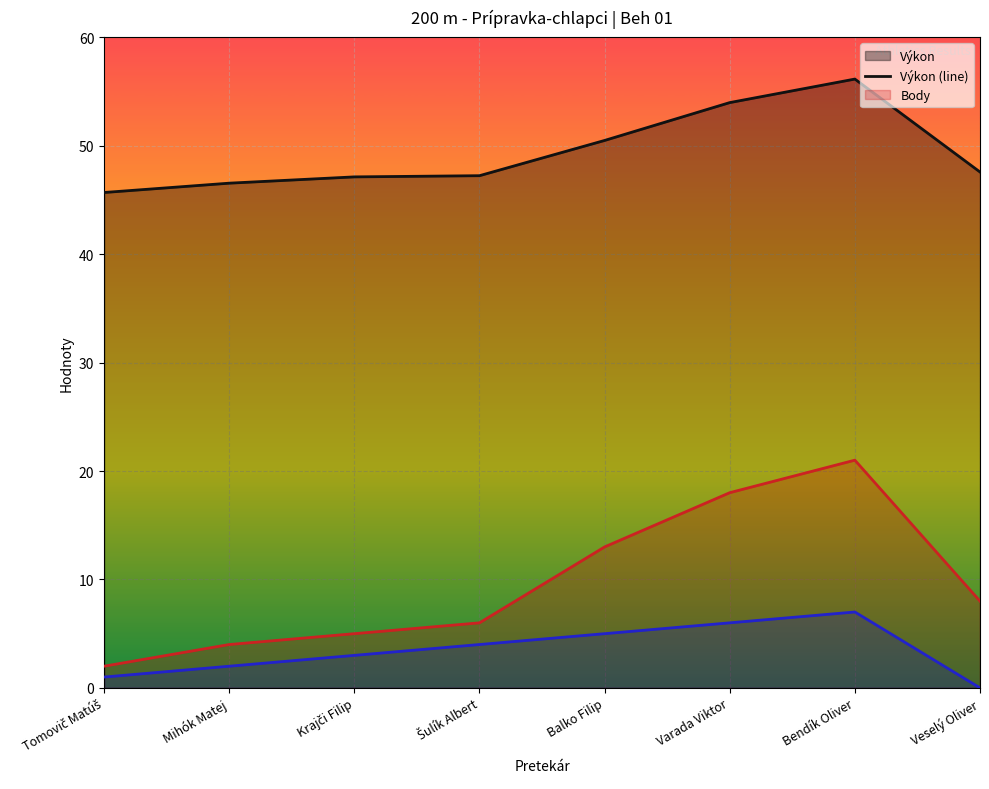

Reading left to right, extract all data points from this chart.

Výkon (line): Tomovič Matúš=45.7	Mihók Matej=46.5	Krajči Filip=47.1	Šulík Albert=47.2	Balko Filip=50.5	Varada Viktor=54.0	Bendík Oliver=56.1	Veselý Oliver=47.6
Body (line): Tomovič Matúš=2.0	Mihók Matej=4.0	Krajči Filip=5.0	Šulík Albert=6.0	Balko Filip=13.0	Varada Viktor=18.0	Bendík Oliver=21.0	Veselý Oliver=8.0
Poradie (line): Tomovič Matúš=1.0	Mihók Matej=2.0	Krajči Filip=3.0	Šulík Albert=4.0	Balko Filip=5.0	Varada Viktor=6.0	Bendík Oliver=7.0	Veselý Oliver=0.0